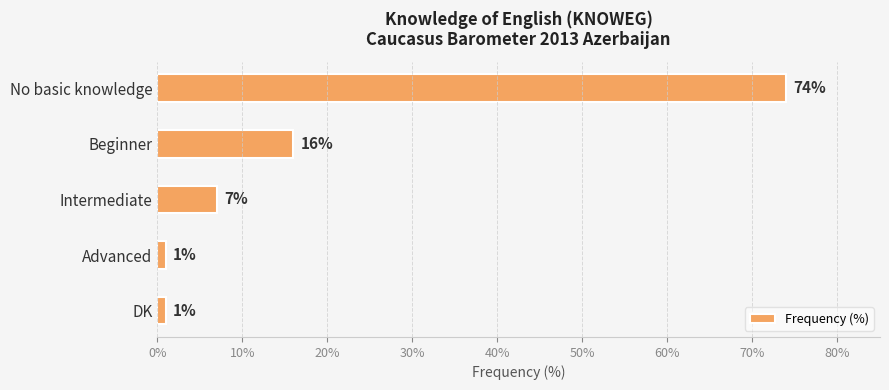

What is the sum of all values?

99